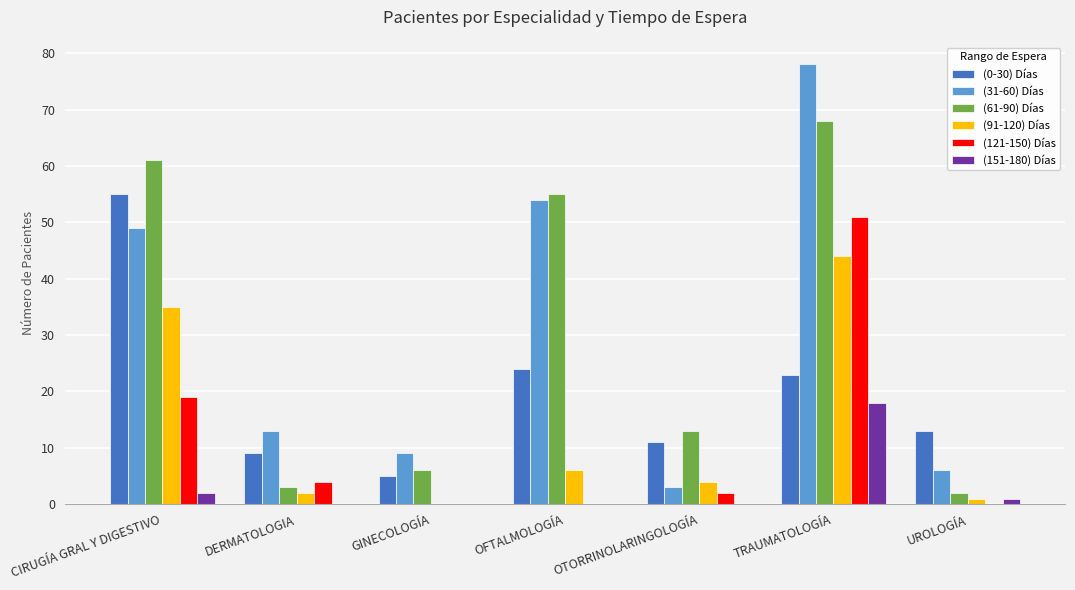

What is the sum of the (151-180) Días values at UROLOGÍA and DERMATOLOGIA?

1